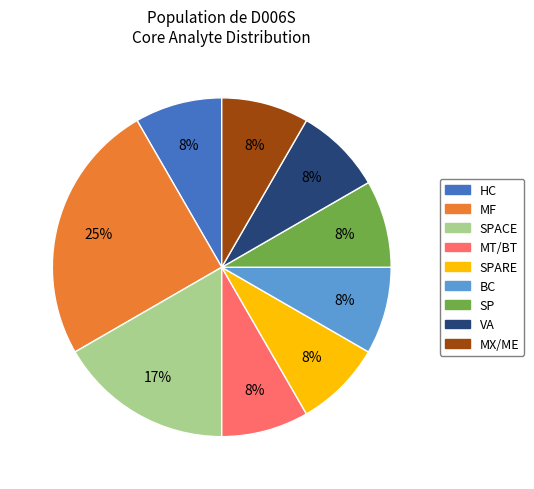

How many slices are in this pie chart?

9